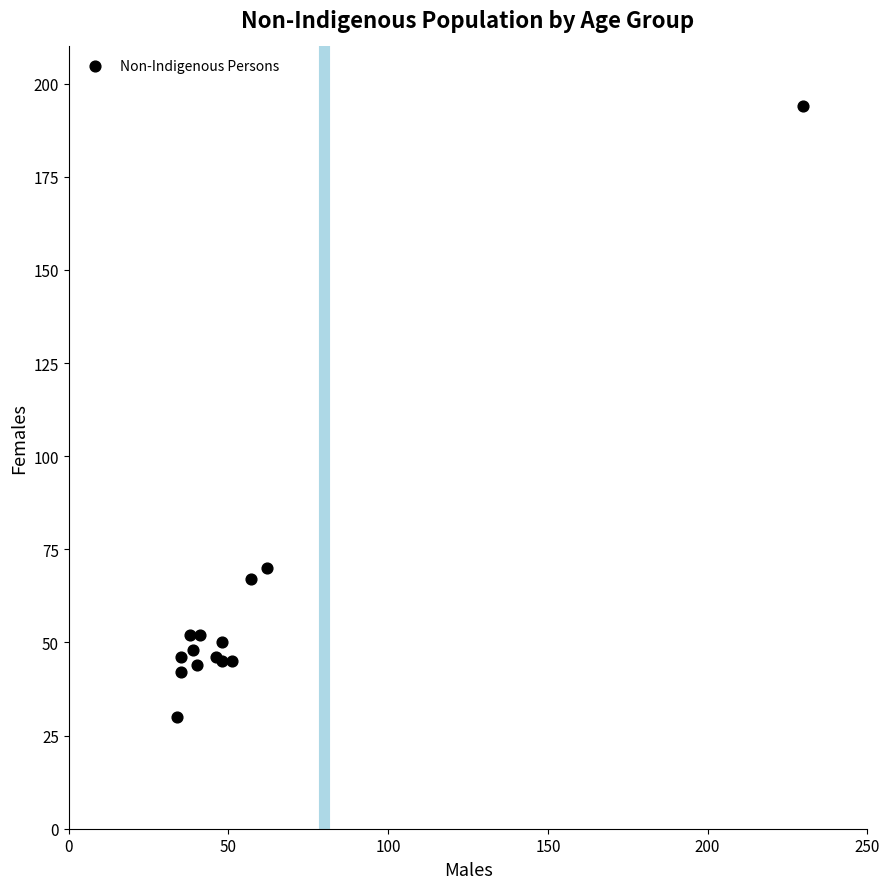

What Y value in the scatter plot is closest to 112?

70